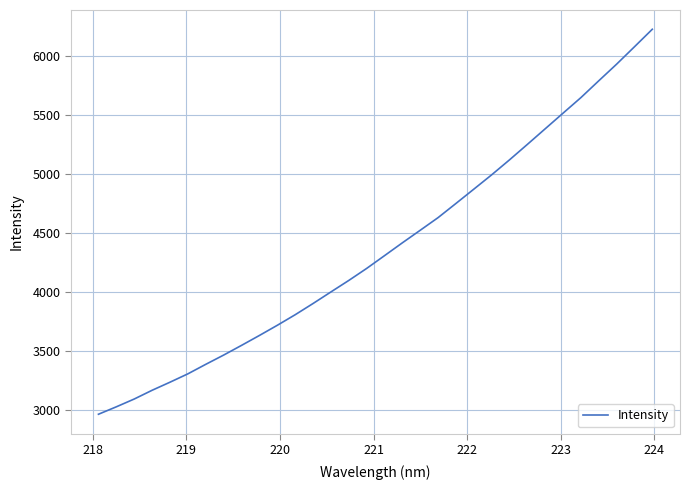

What is the difference between the maximum and minimum values?

3260.5